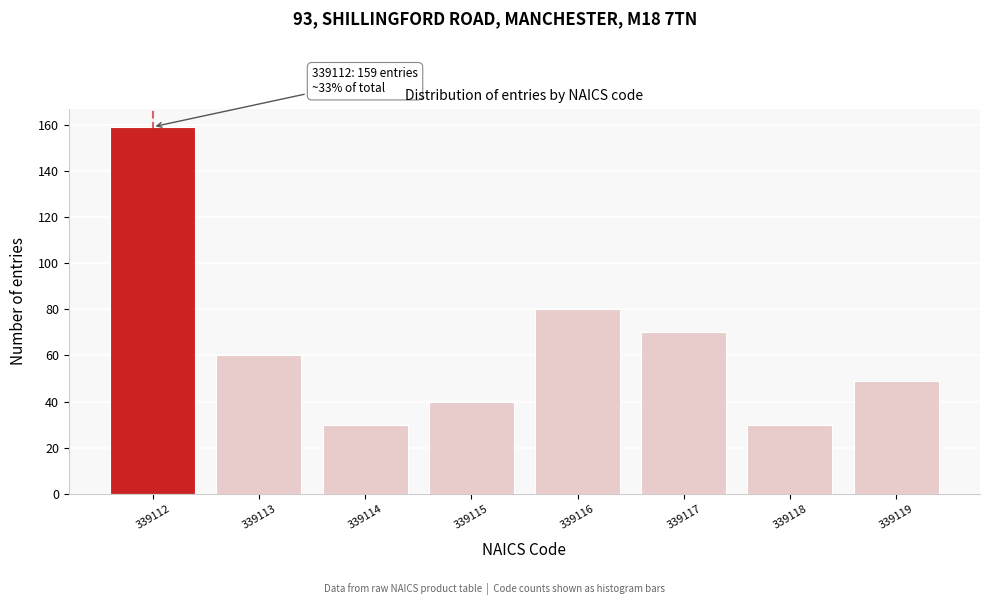

Reading left to right, what are all the values shown in this chart?

339112=159	339113=60	339114=30	339115=40	339116=80	339117=70	339118=30	339119=49